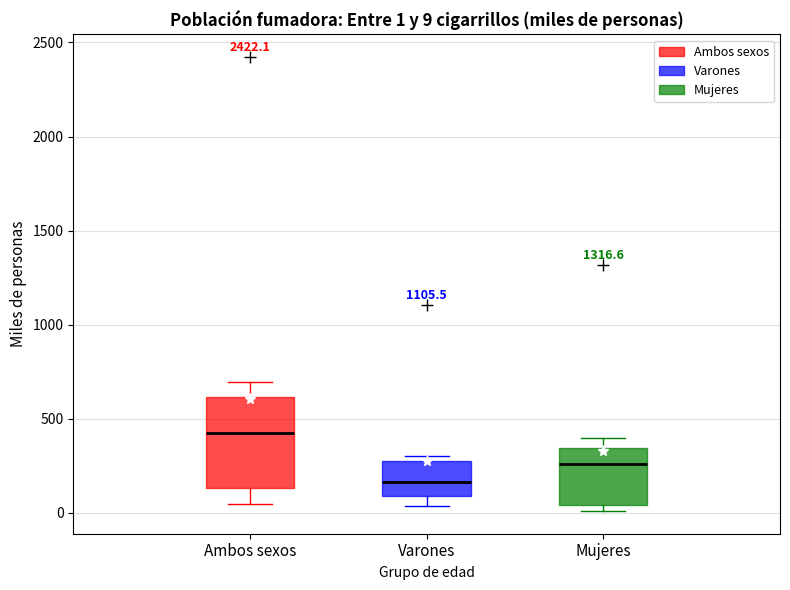

Which box has the highest median line?

Ambos sexos